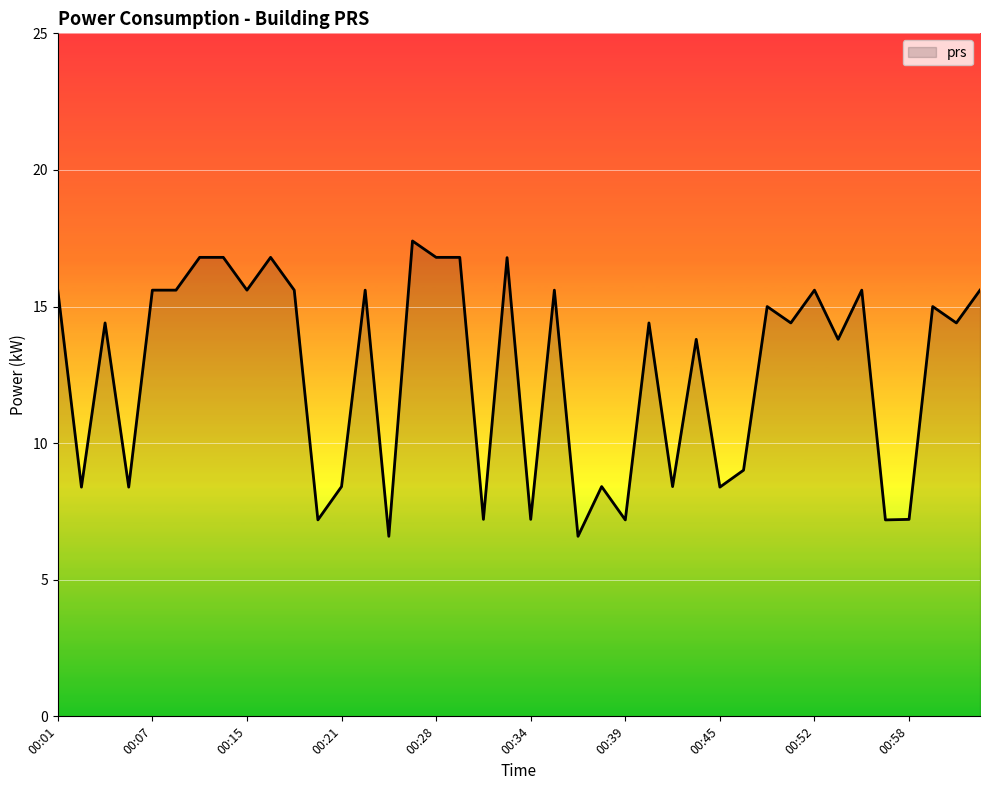

What is the sum of all values?

505.2